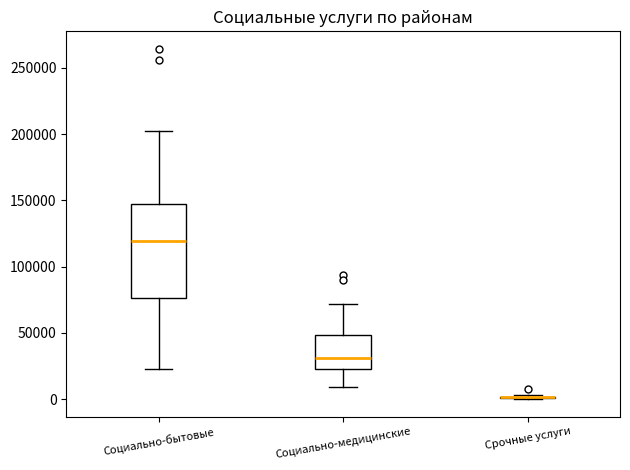

Reading left to right, transcribe this box plot: for each box, give where its median line is, the range the box spans, and where its two whiskers end, as read against the y-axis. The values are not printed on the chart, so give them approximately, as read against the axis.

Социально-бытовые: median 120000, box 75000 to 150000, whiskers 25000 to 205000
Социально-медицинские: median 30000, box 25000 to 50000, whiskers 10000 to 70000
Срочные услуги: box collapsed to a line at 0, whiskers 0 to 5000